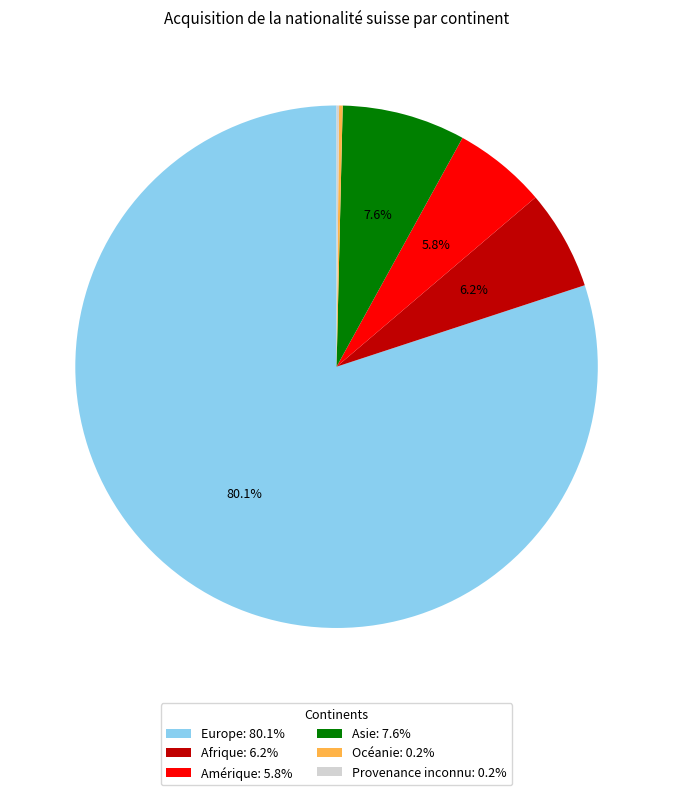

Is it true that Afrique is 6% of the pie?

True